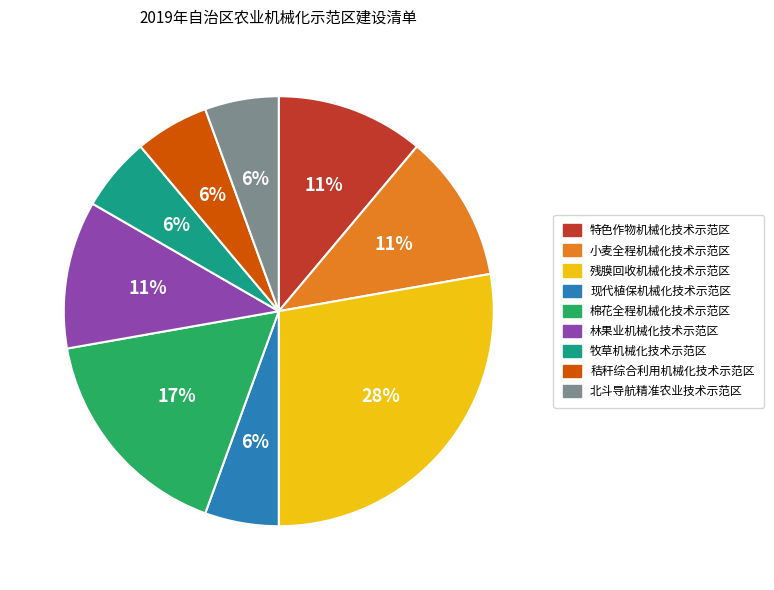

To the nearest percent, what is the combined percentage of 特色作物机械化技术示范区 and 小麦全程机械化技术示范区?

22%